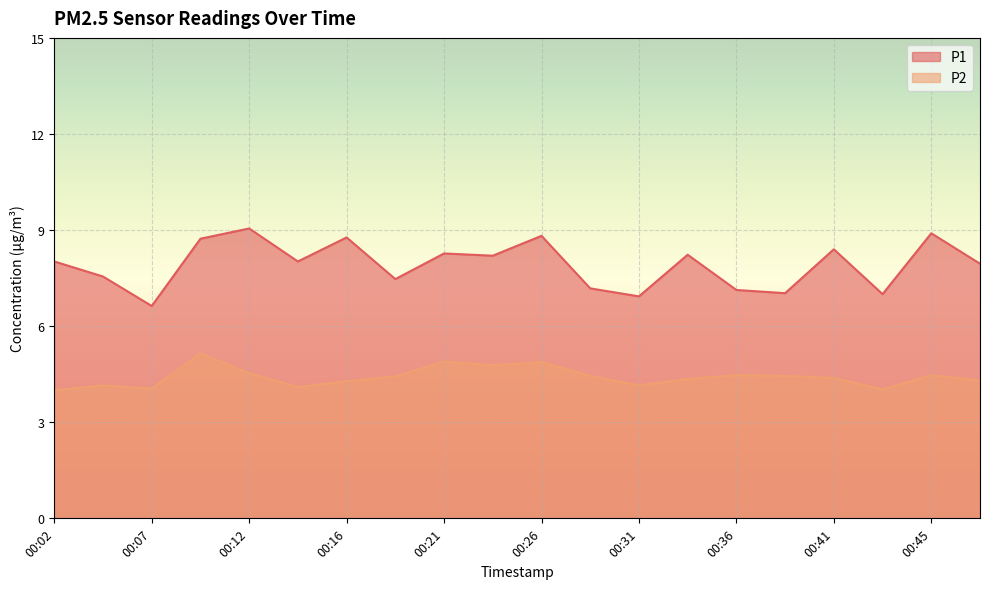

Where does the P1 series first go above 8?

00:02